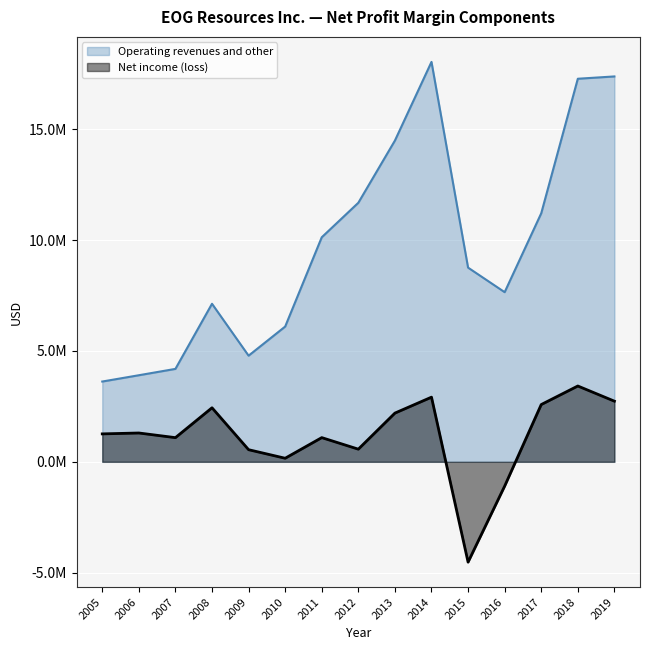

What is the value of the Net income (loss) point at the 6th from the left?

160654